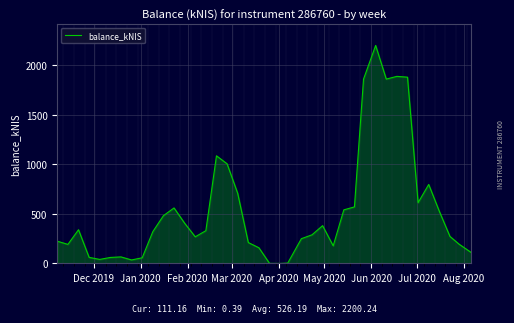

What is the maximum value shown in the chart?

2200.2